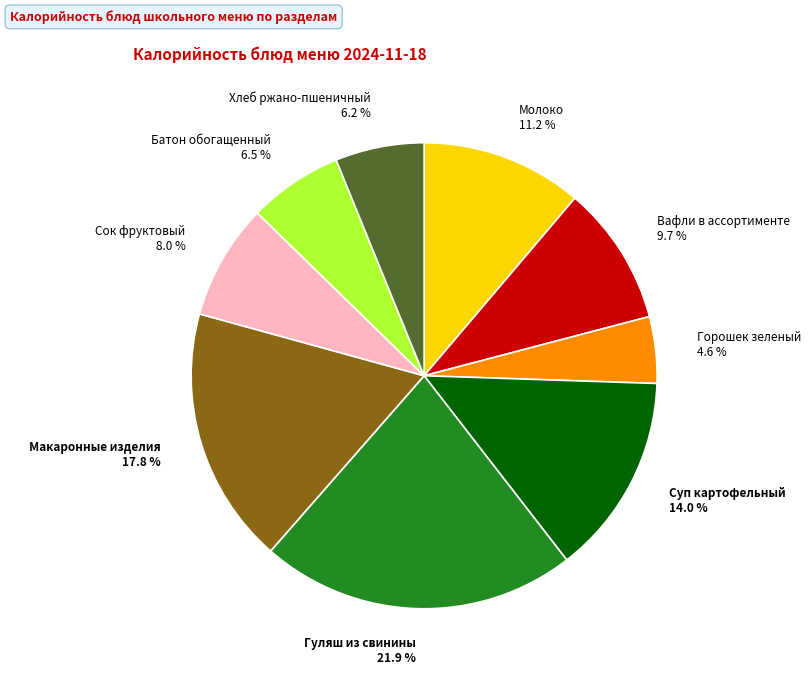

The Суп картофельный slice represents 14% of the pie. True or false?

True